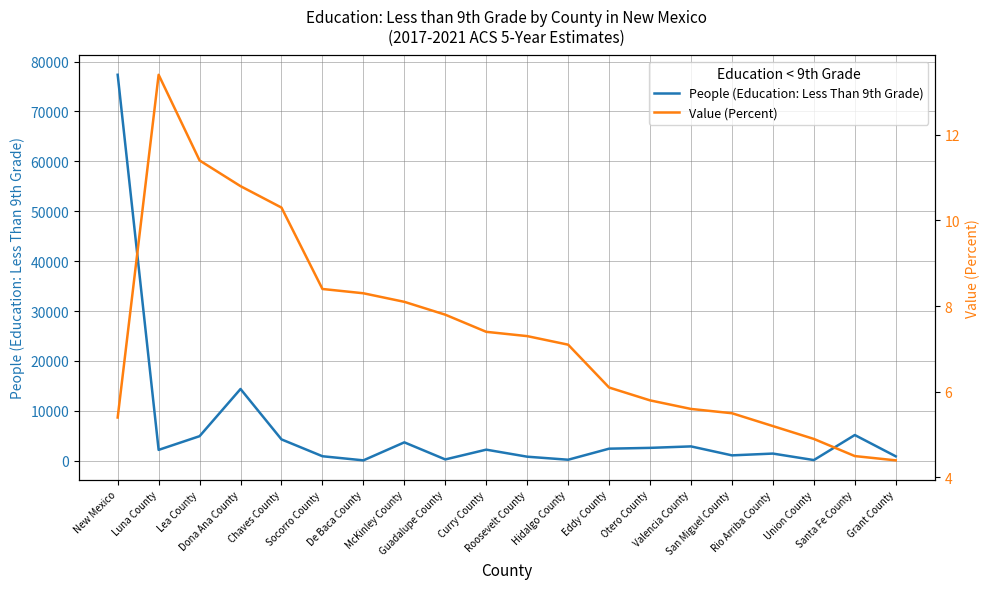

Which series has the largest total across all categories?

People (Education: Less Than 9th Grade)